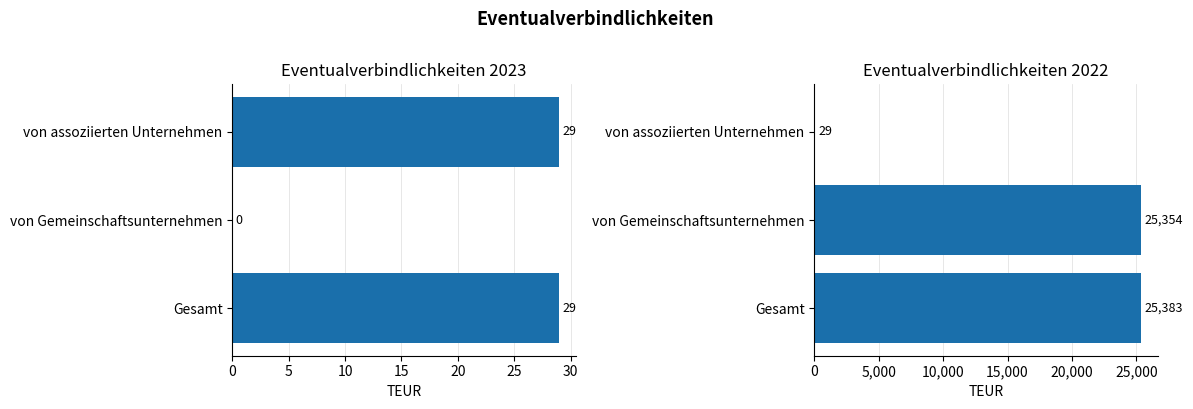

True or false: 2022 has a value of 12 at von assoziierten Unternehmen.

False